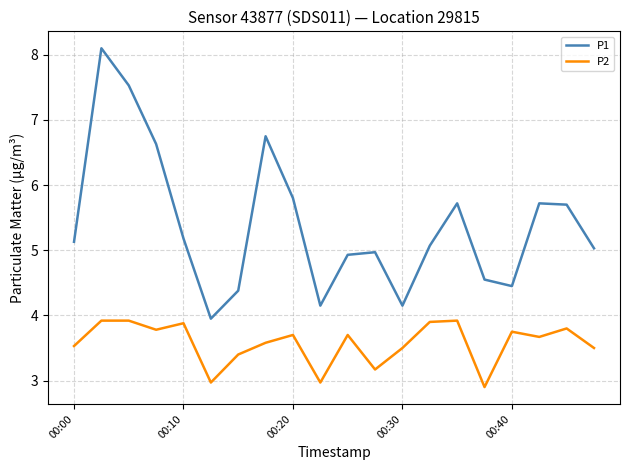

What is the difference between the maximum and minimum values in the P2 series?

1.0